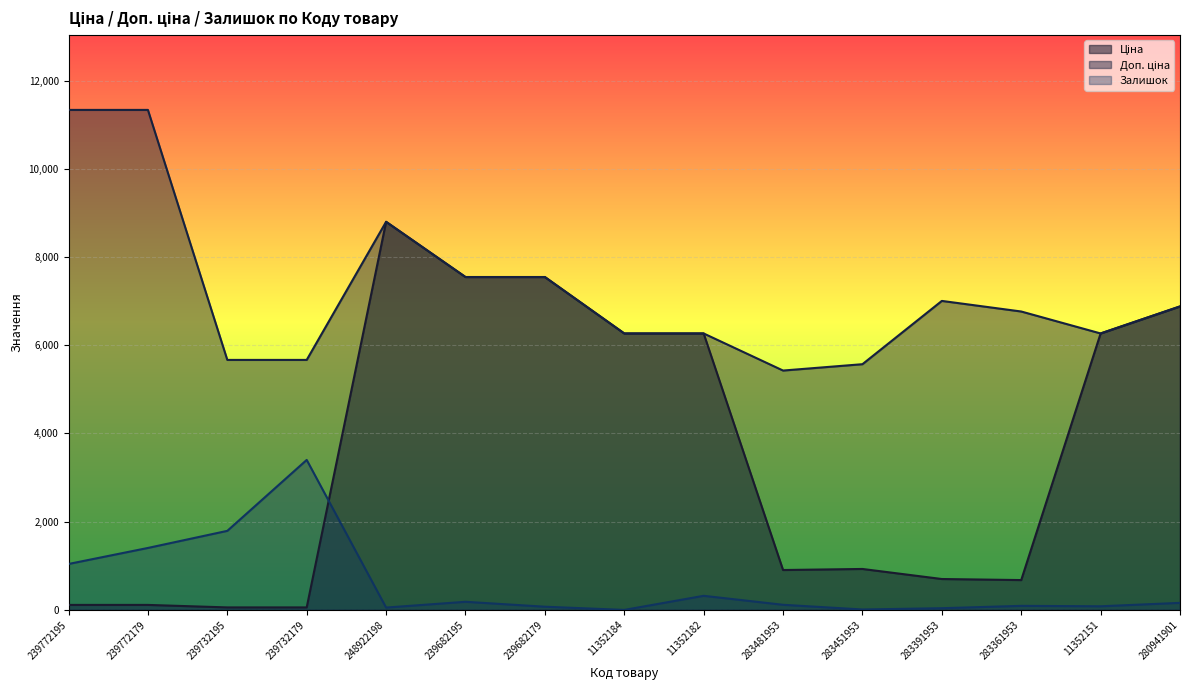

Is the value of Доп. ціна at 283391953 greater than the value of Залишок at 283481953?

Yes